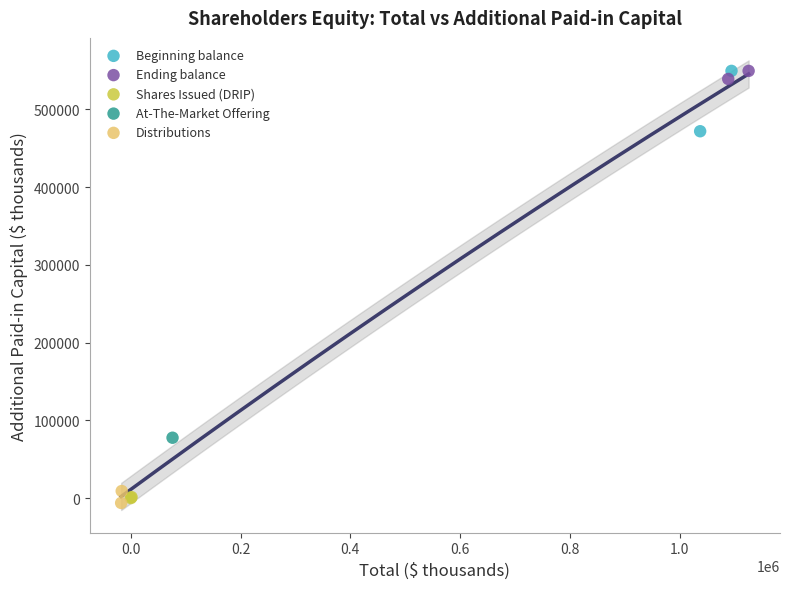

What are all the series names shown in the legend?

Beginning balance, Ending balance, Shares Issued (DRIP), At-The-Market Offering, Distributions